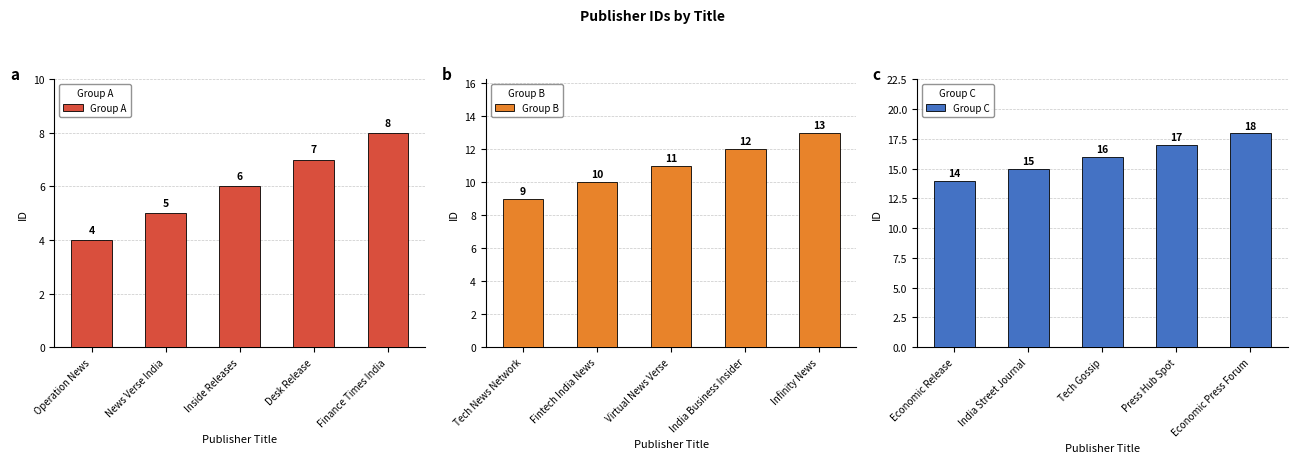

The value of Group A at Inside Releases is 4. True or false?

False